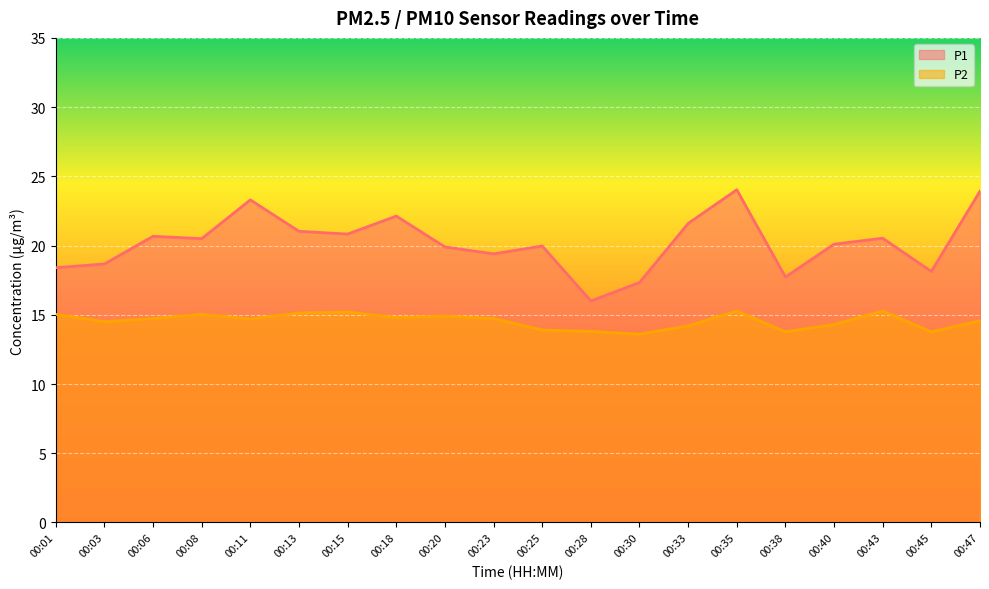

What is the difference between the P1 values at 00:43 and 00:28?

4.5